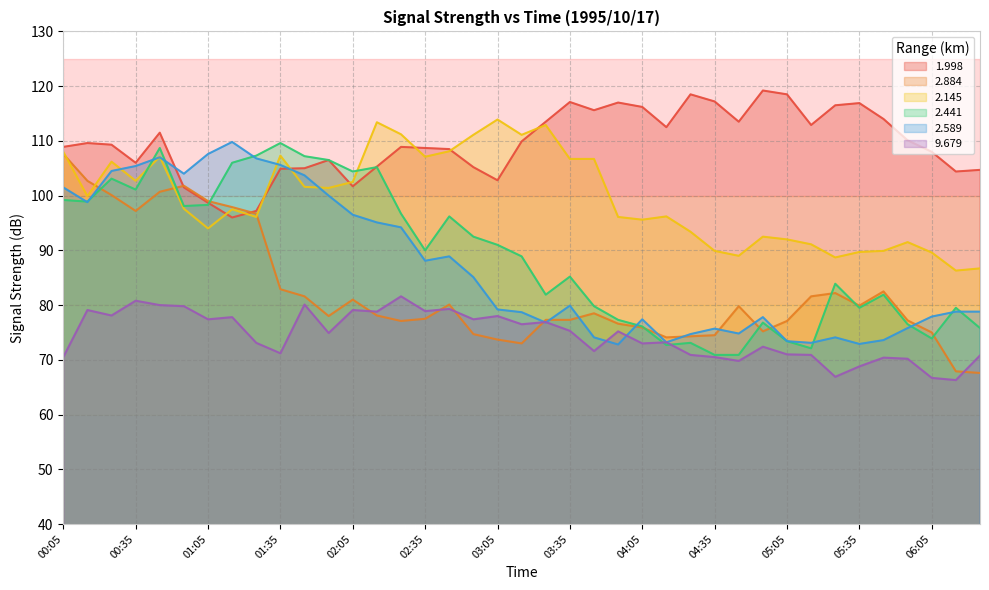

Does the chart have visible grid lines?

Yes